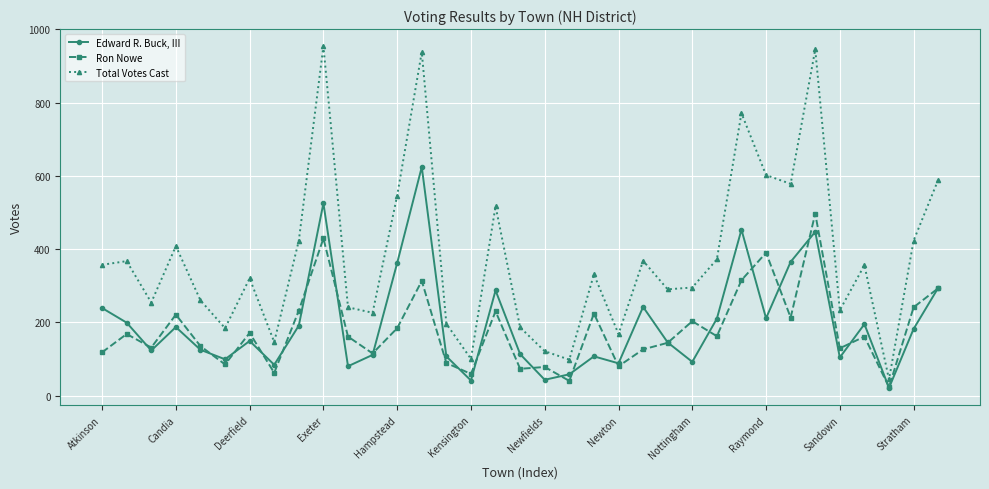

Rank the series by their maximum value, from lowest to highest.

Ron Nowe, Edward R. Buck, III, Total Votes Cast